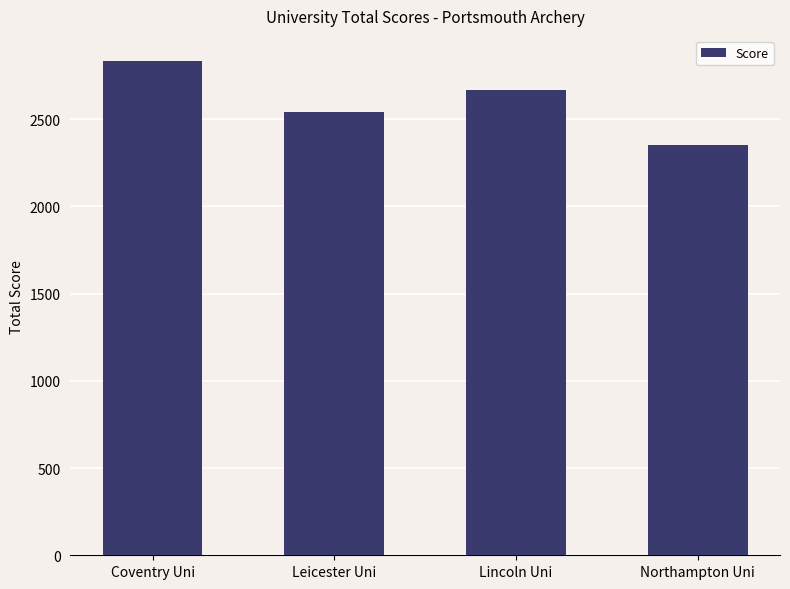

Reading left to right, extract all data points from this chart.

Coventry Uni=2836	Leicester Uni=2539	Lincoln Uni=2668	Northampton Uni=2351